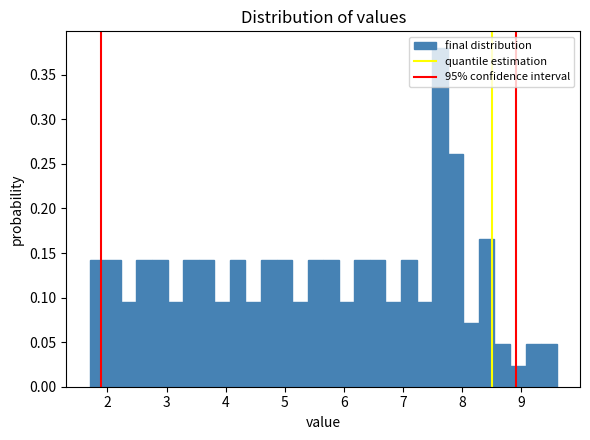

Around what value on the x-axis is the tallest bar? Give the approximate position of its centre, as read against the axis.

7.6